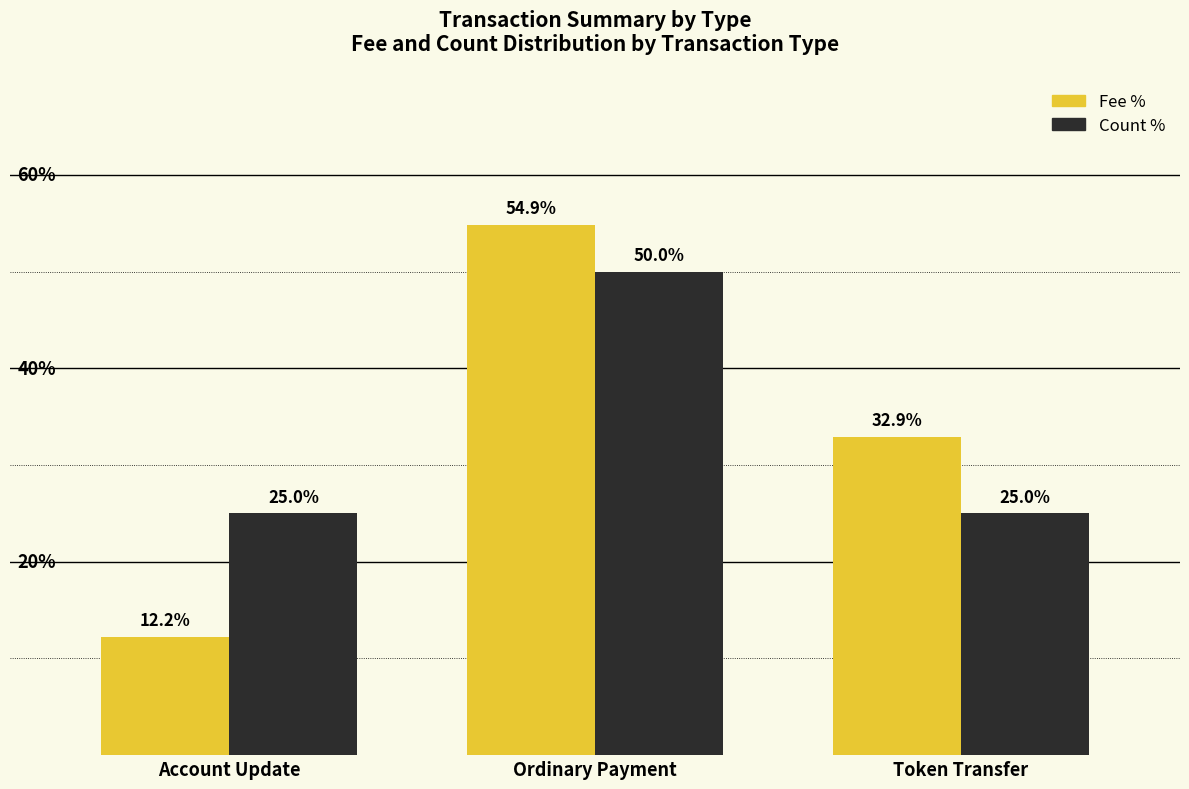

Between Account Update and Ordinary Payment, which series saw the biggest shift?

Fee %